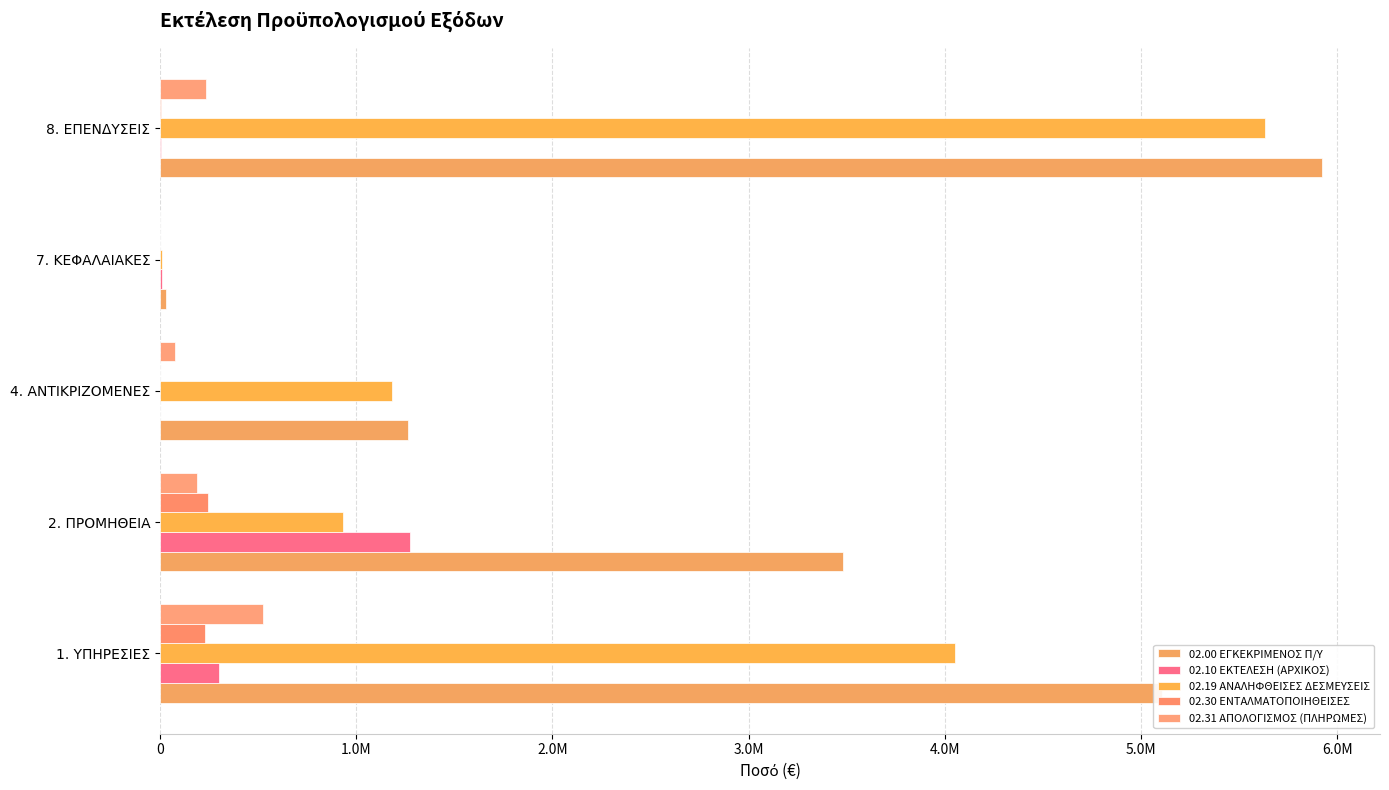

What are all the series names shown in the legend?

02.00 ΕΓΚΕΚΡΙΜΕΝΟΣ Π/Υ, 02.10 ΕΚΤΕΛΕΣΗ (ΑΡΧΙΚΟΣ), 02.19 ΑΝΑΛΗΦΘΕΙΣΕΣ ΔΕΣΜΕΥΣΕΙΣ, 02.30 ΕΝΤΑΛΜΑΤΟΠΟΙΗΘΕΙΣΕΣ, 02.31 ΑΠΟΛΟΓΙΣΜΟΣ (ΠΛΗΡΩΜΕΣ)